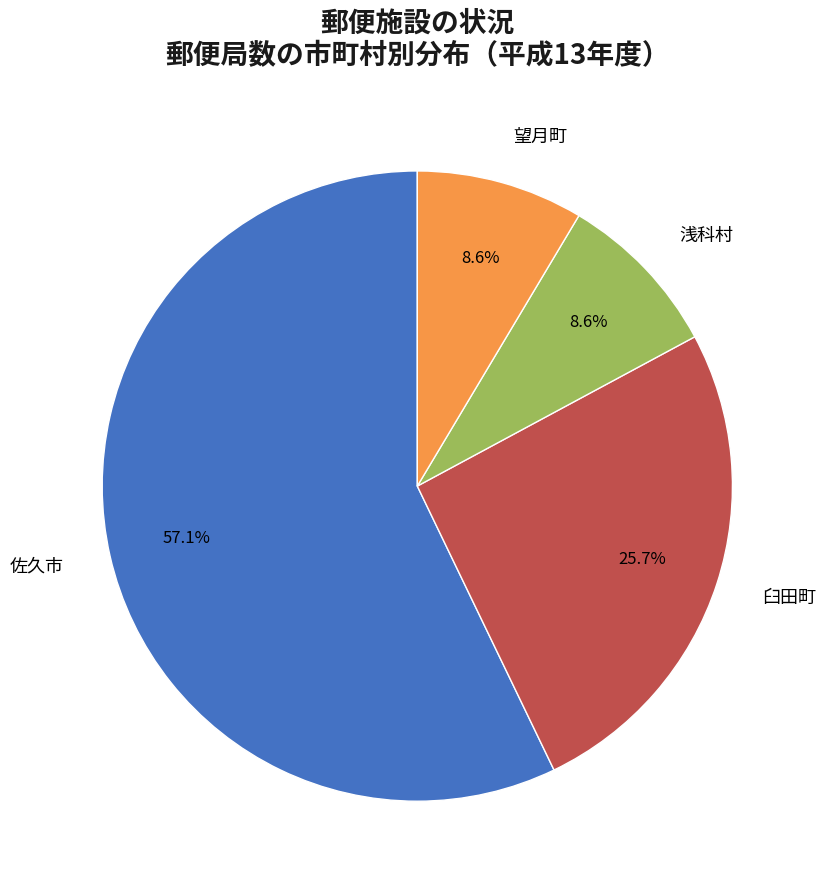

Between 佐久市 and 望月町, which is larger?

佐久市